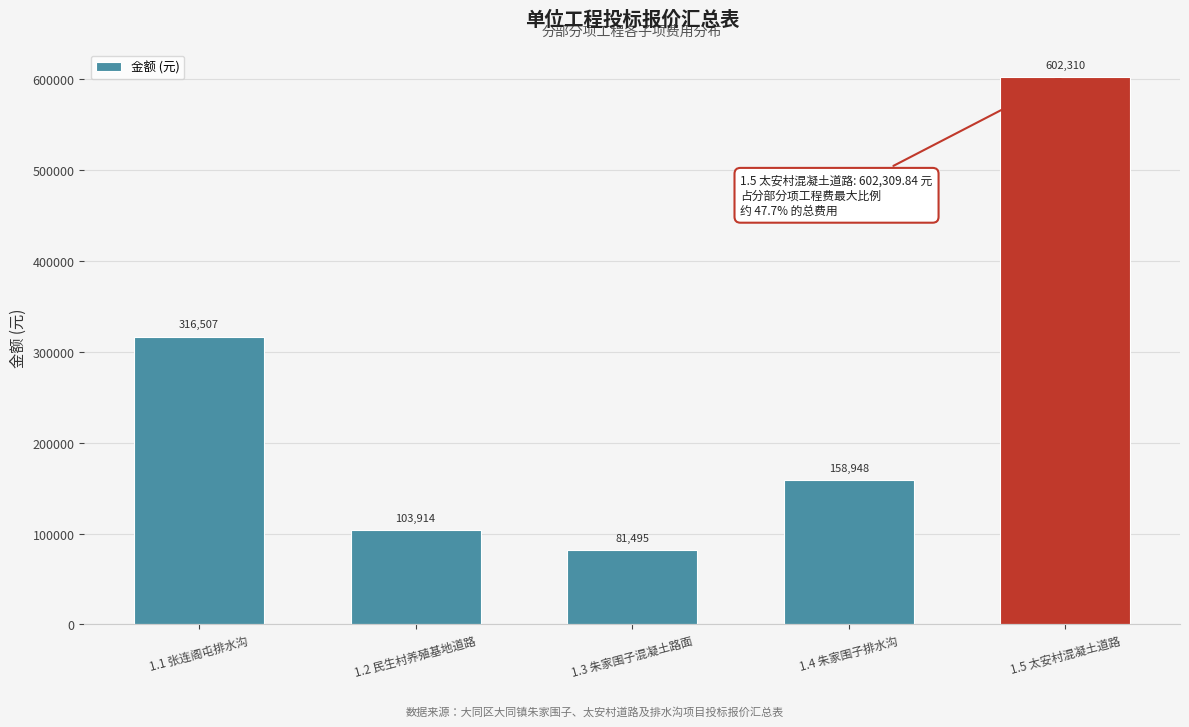

Between 1.3 朱家围子混凝土路面 and 1.4 朱家围子排水沟, which is larger?

1.4 朱家围子排水沟